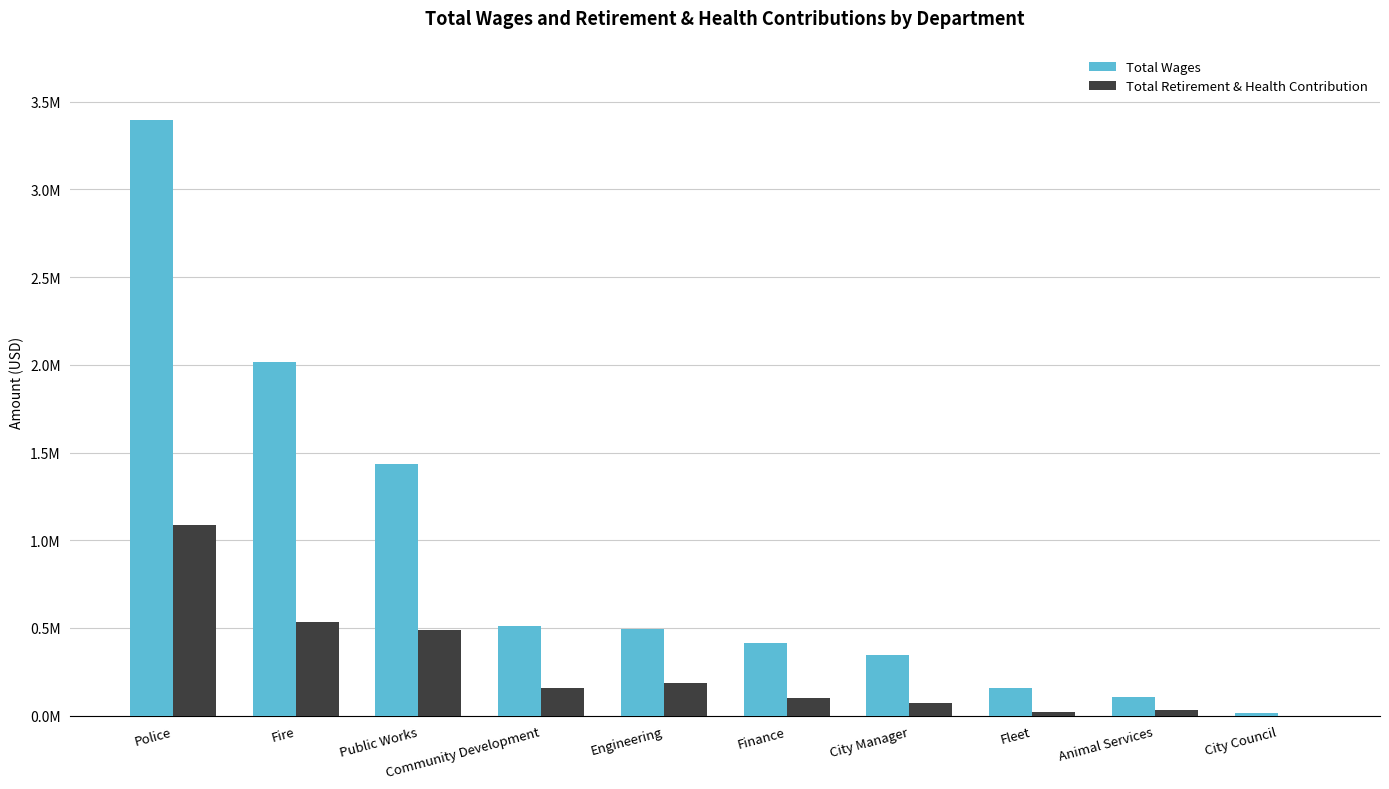

At City Manager, list the series in order from smallest to largest.

Total Retirement & Health Contribution, Total Wages